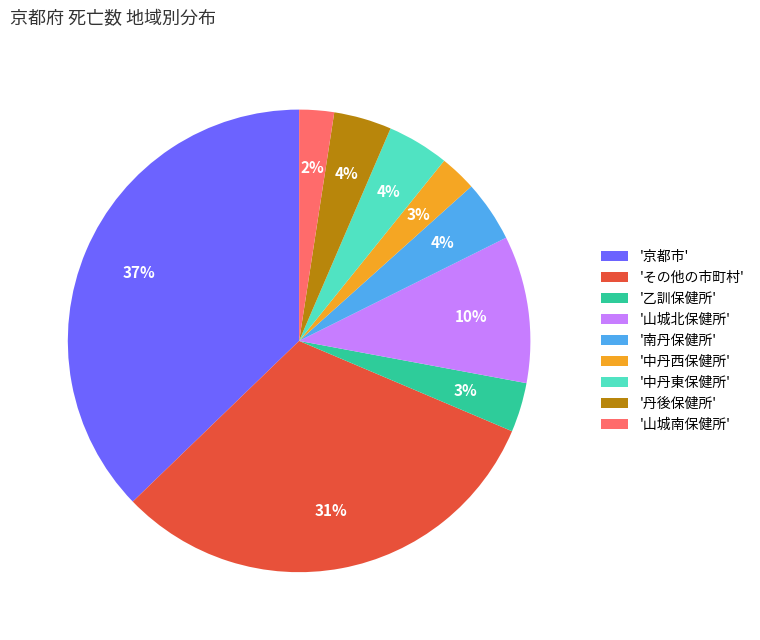

To the nearest percent, what percentage of the pie is '中丹東保健所'?

4%